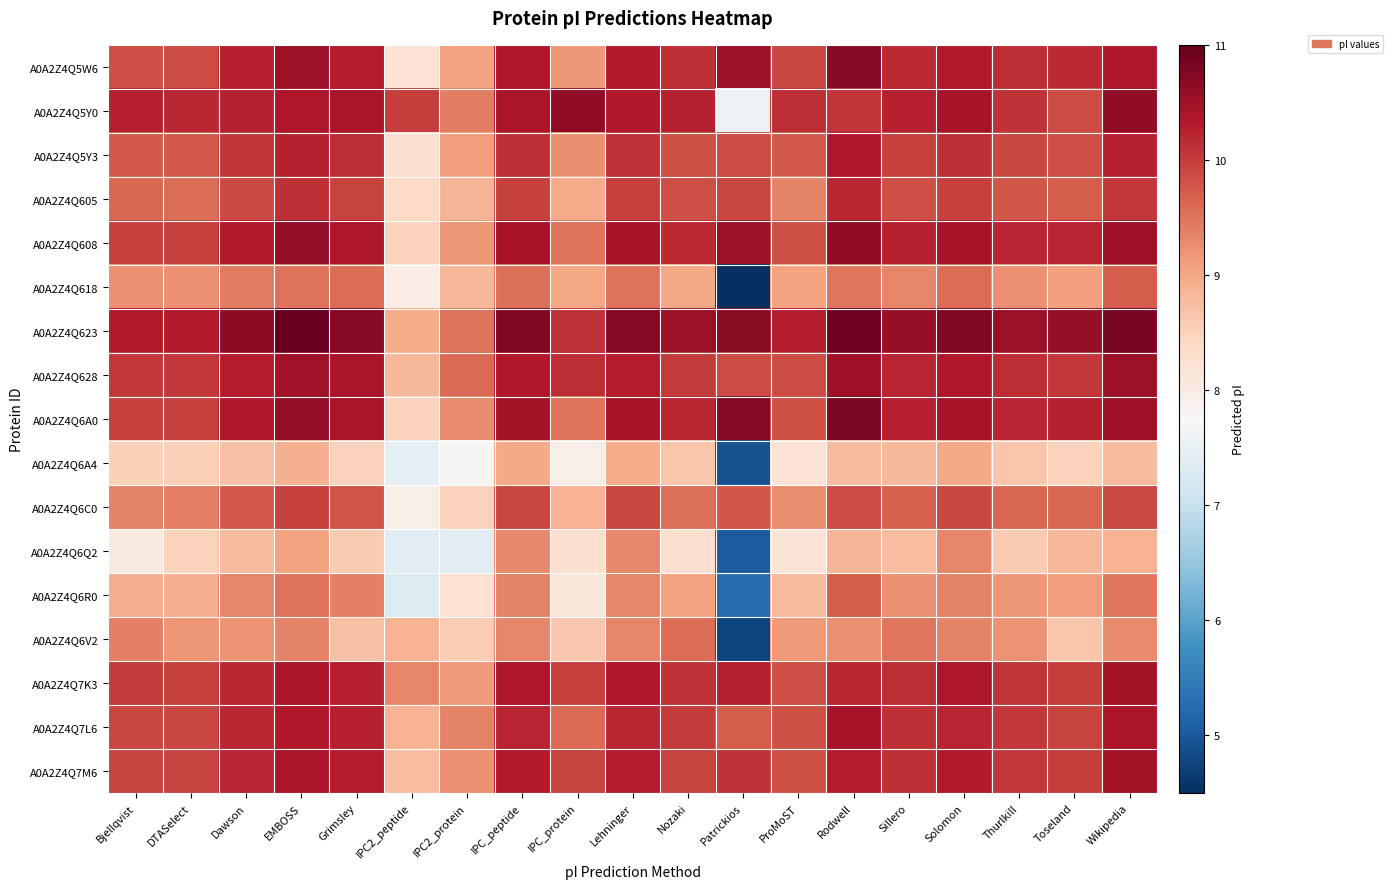

At which category does the chart reach its peak across all series?

EMBOSS